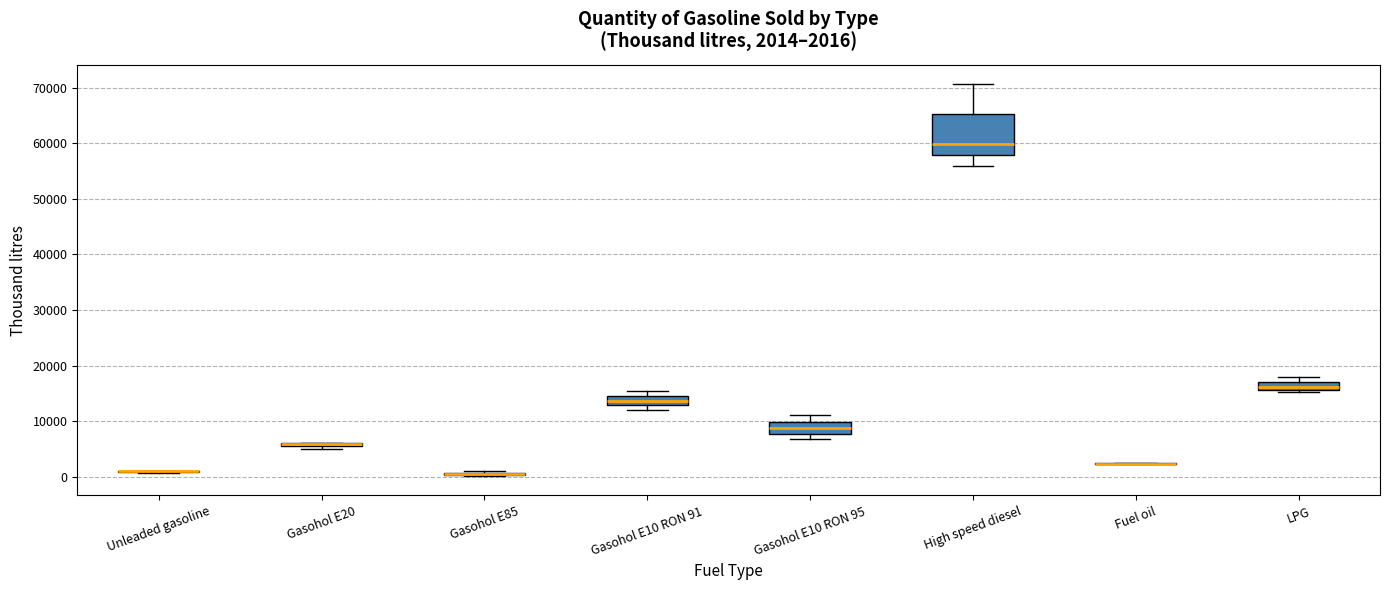

Which box is the tallest, from its lower edge to its upper edge?

High speed diesel